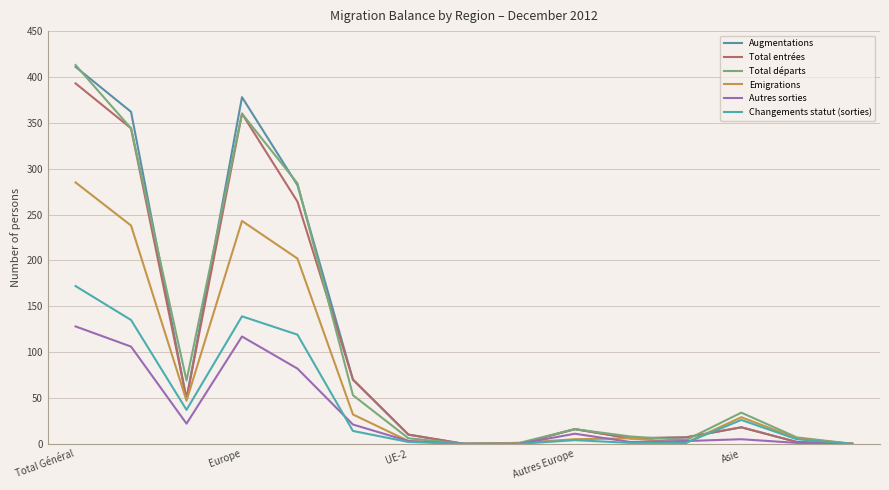

True or false: Total départs and Changements statut (sorties) cross at least once.

False